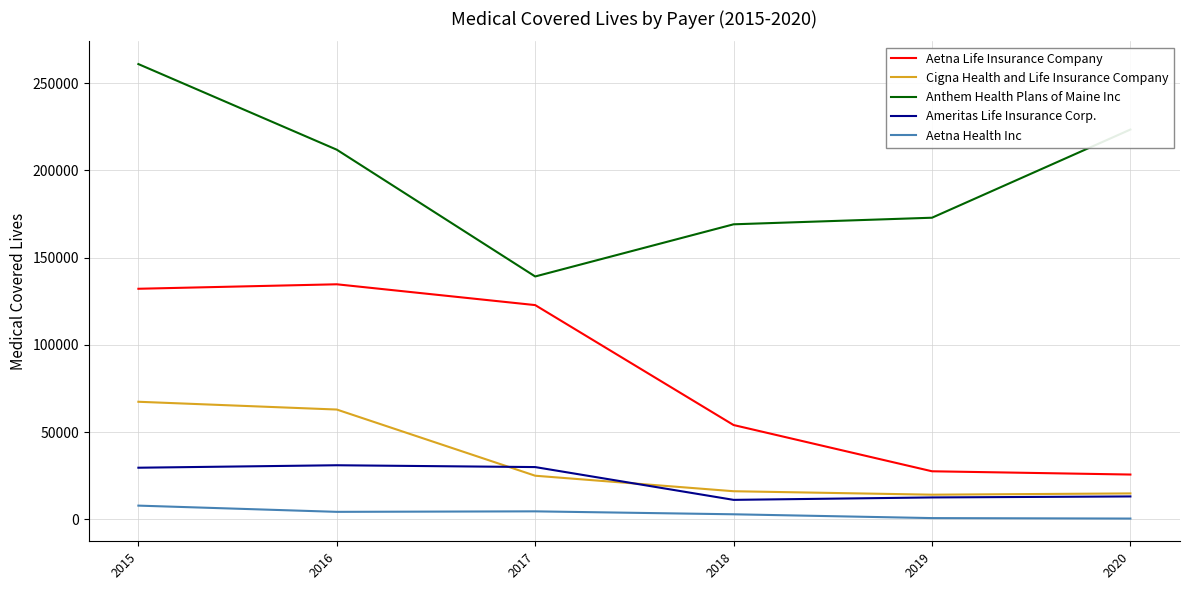

Does the chart display data point markers on the line(s)?

No